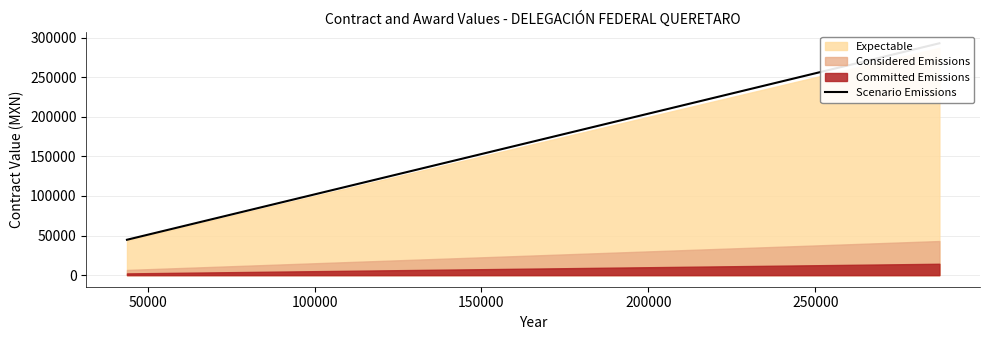

What is the average value?

164210.2